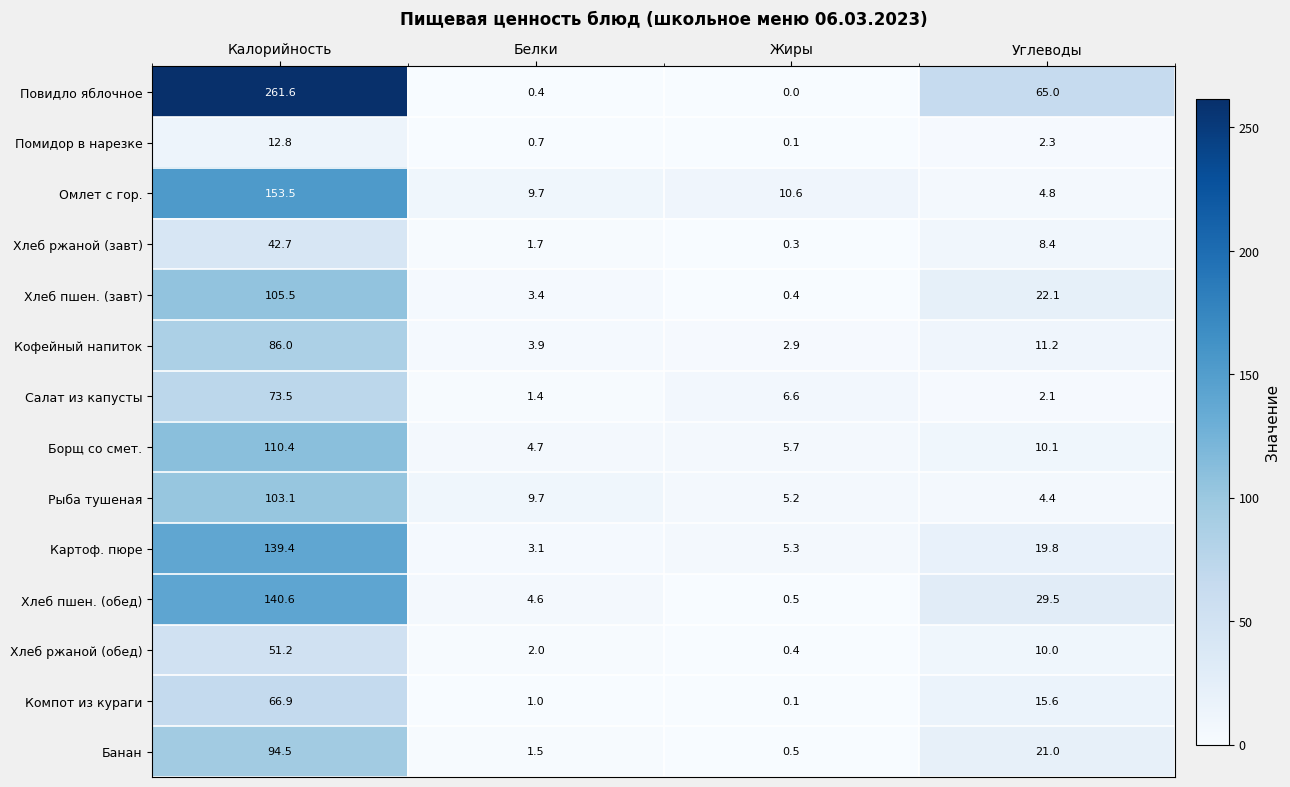

Count the number of data series in this chart.

14